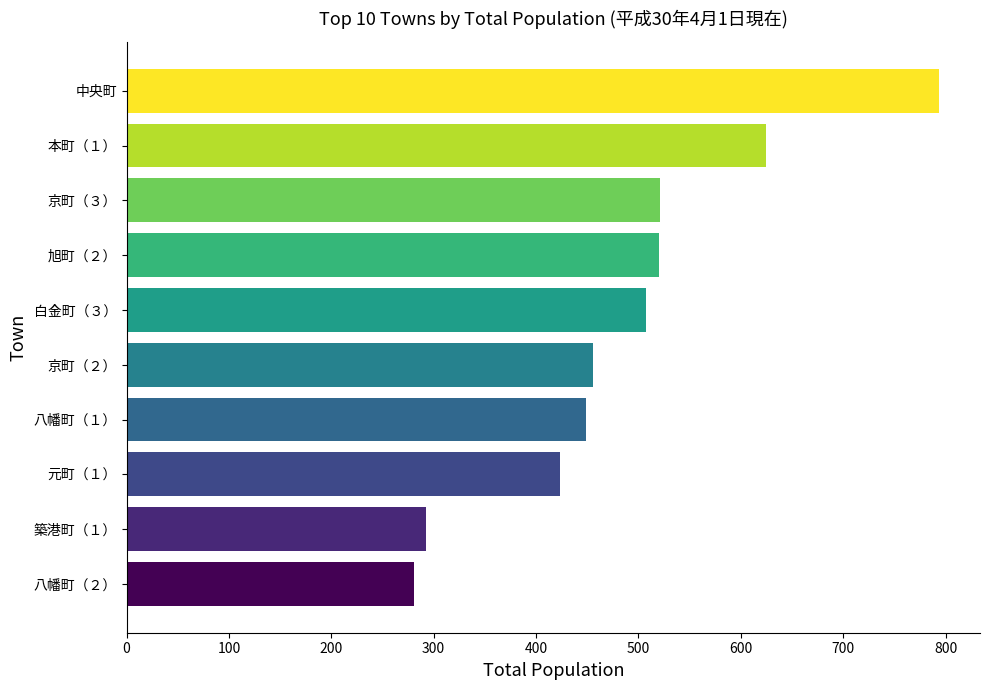

What is the difference between the maximum and second lowest values?

501